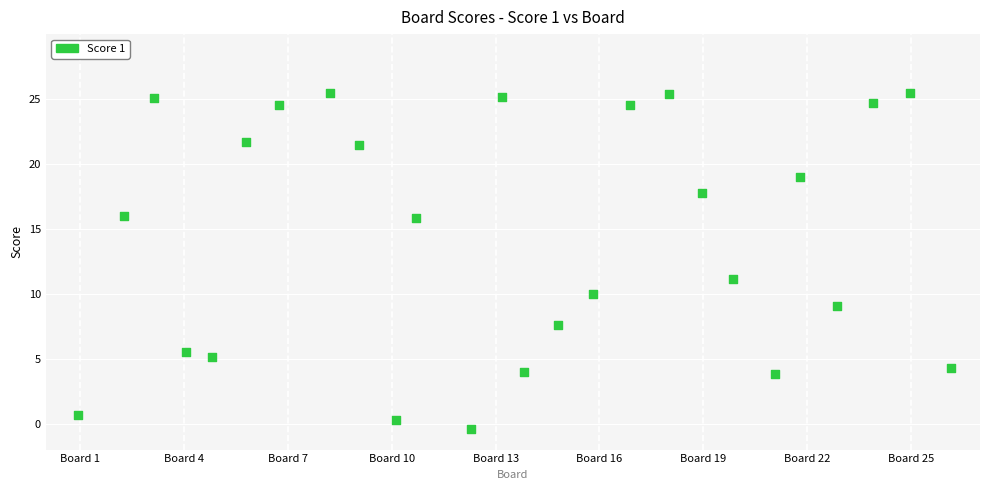

What is the range of Y values (max minus min)?

25.9